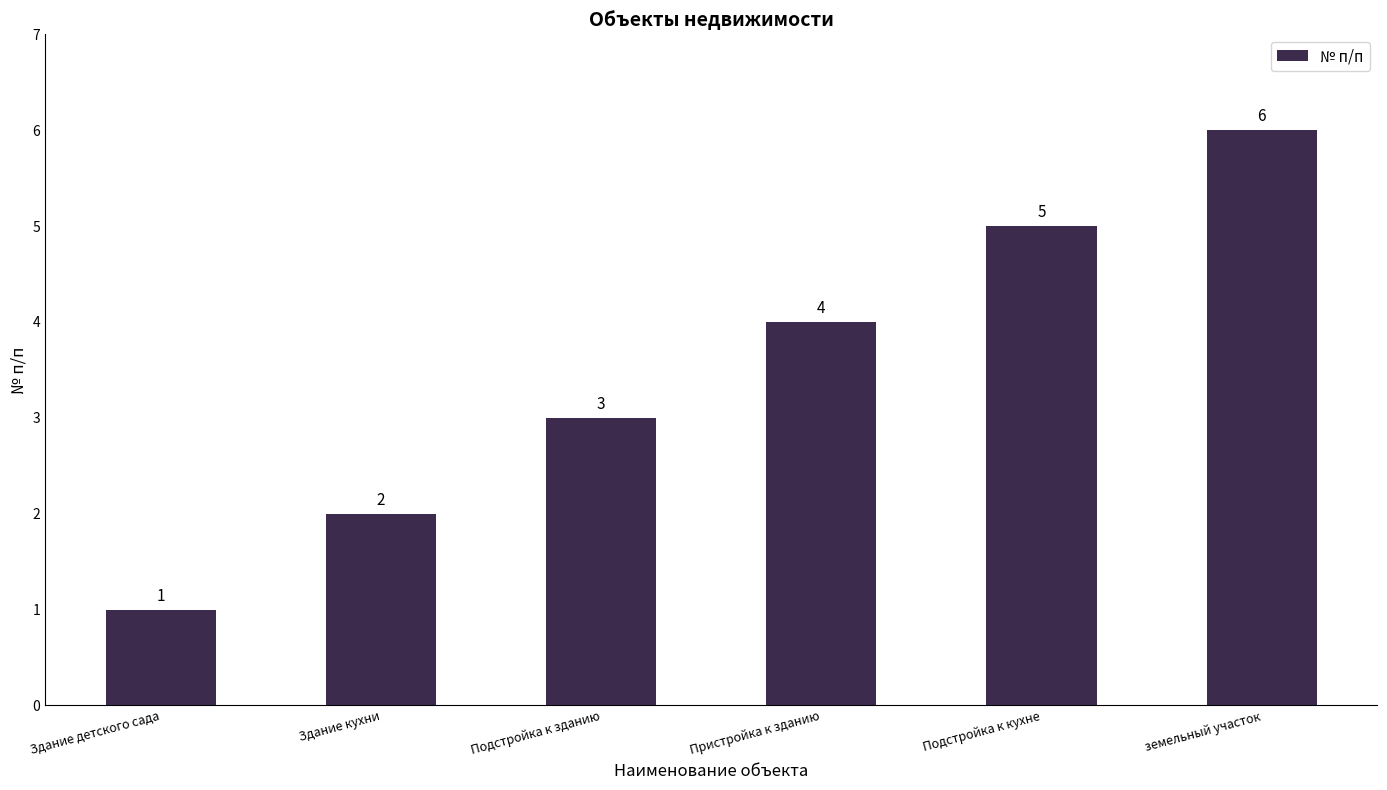

What is the label of the 2nd bar from the left?

Здание кухни